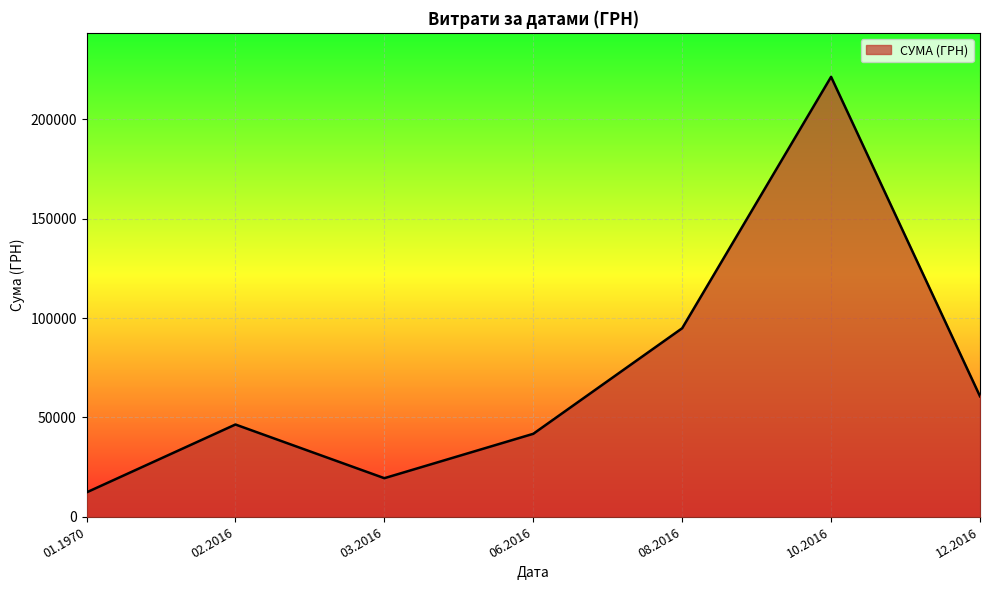

Count the number of categories in the chart.

7